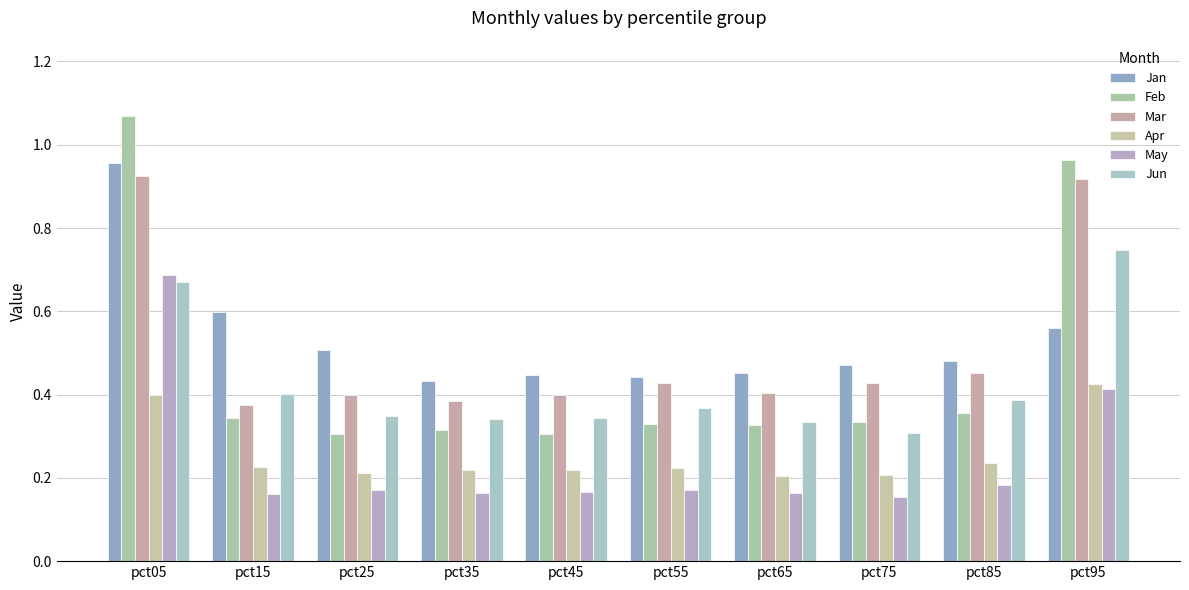

Which series has the largest total across all categories?

Jan